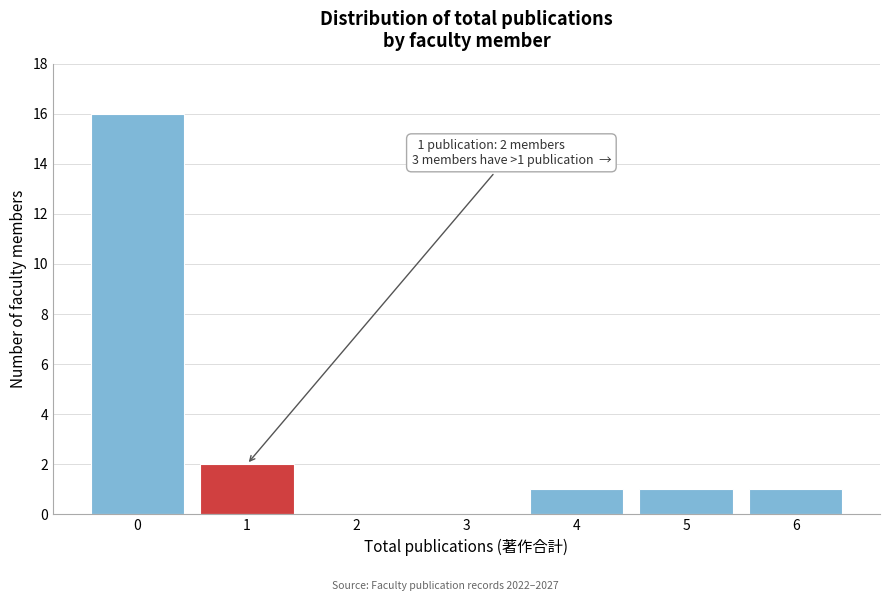

Reading right to left, extract all data points from this chart.

6=1	5=1	4=1	3=0	2=0	1=2	0=16